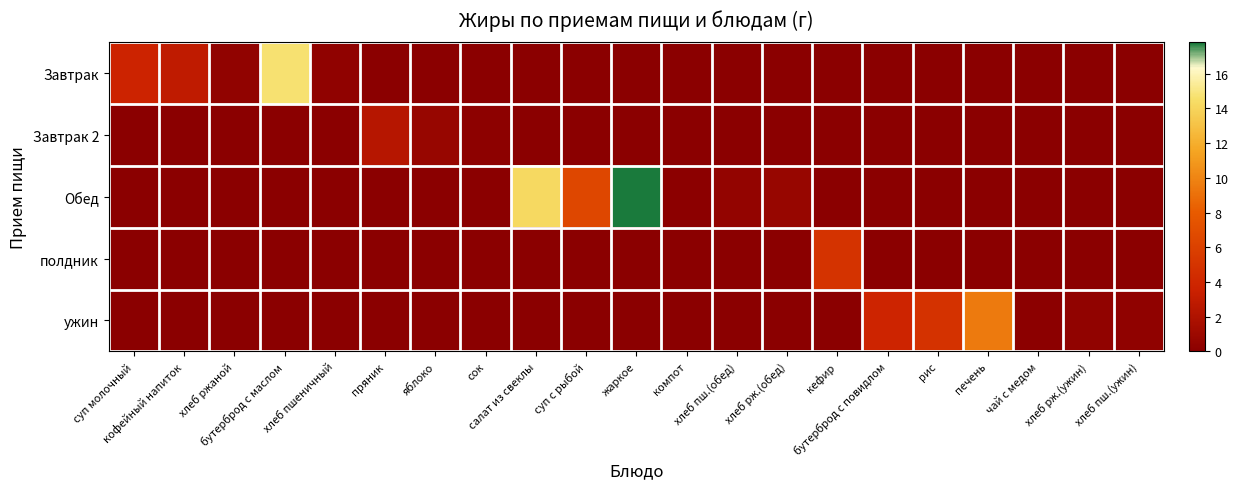

Which series has the largest total across all categories?

Обед